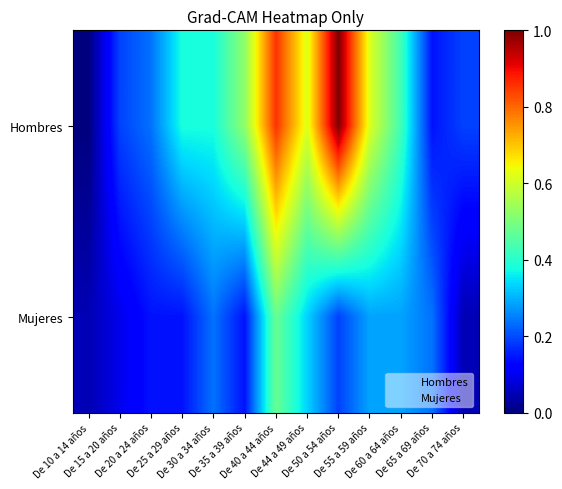

At which category does the chart reach its peak across all series?

De 50 a 54 años